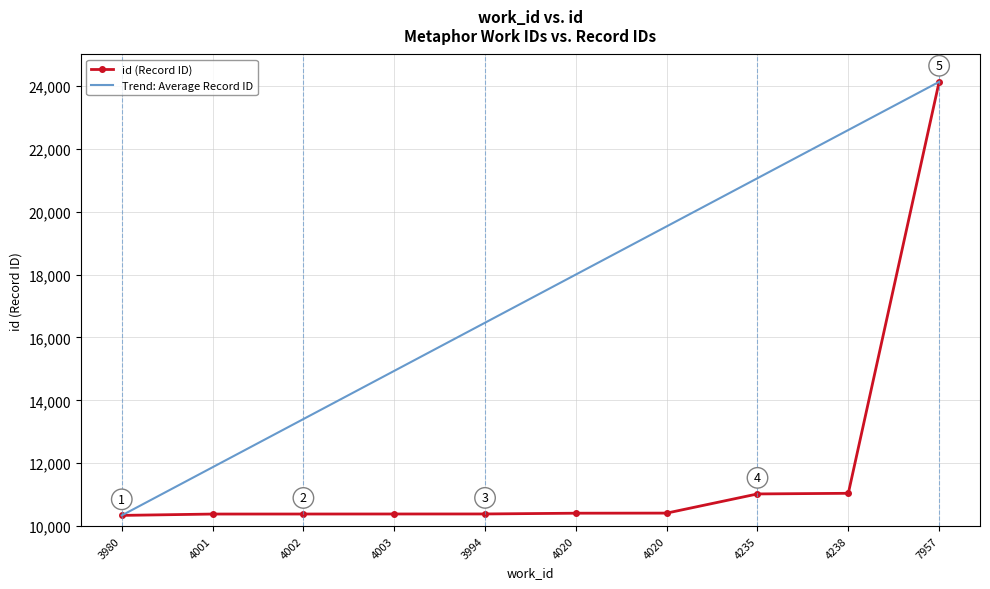

Which series has the largest total across all categories?

Trend: Average Record ID